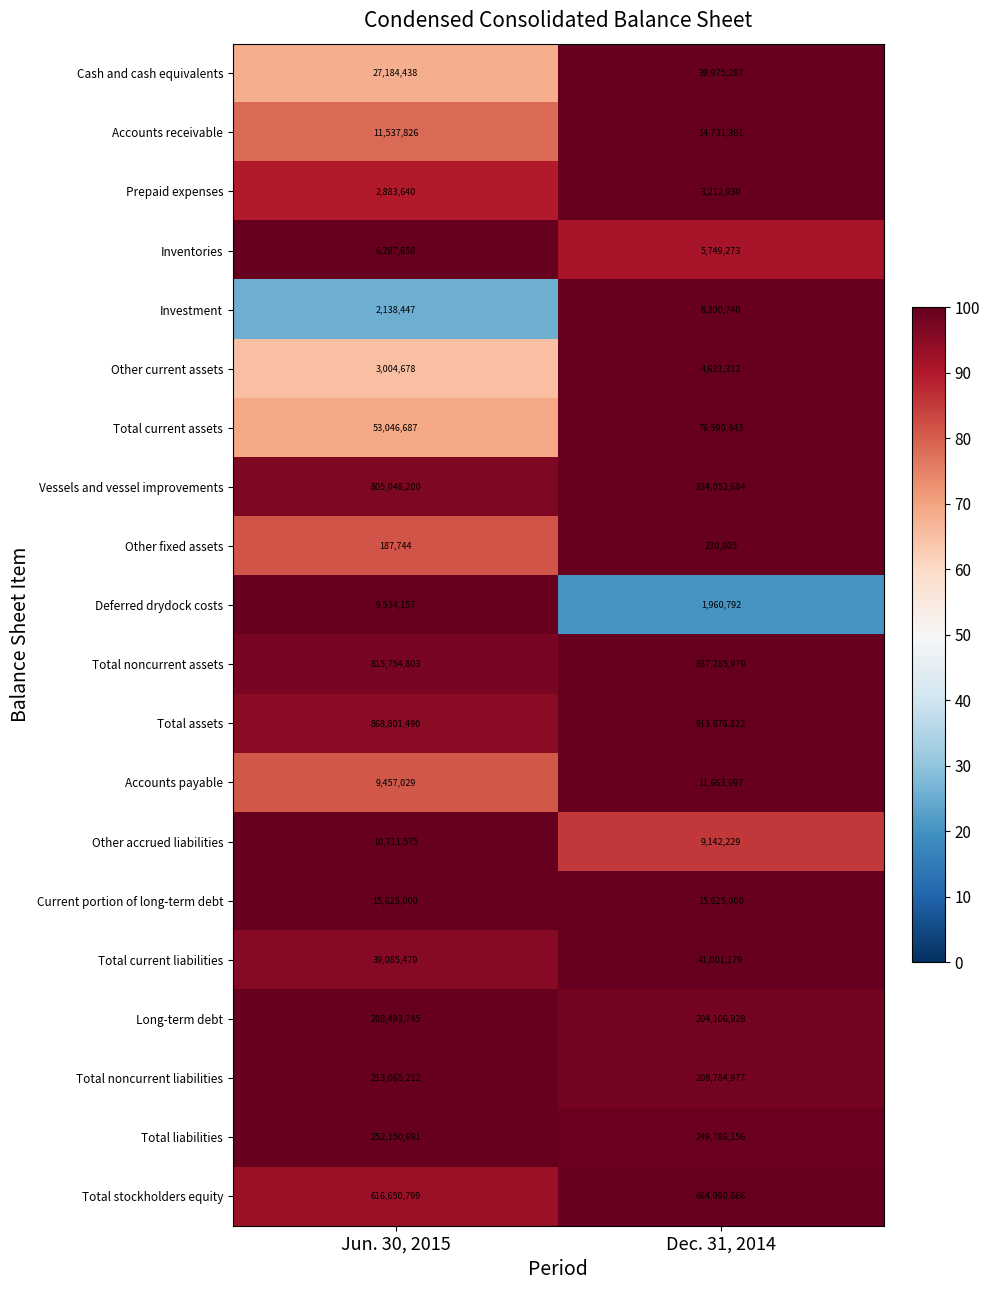

Which label corresponds to the smallest value in the chart?

Jun. 30, 2015